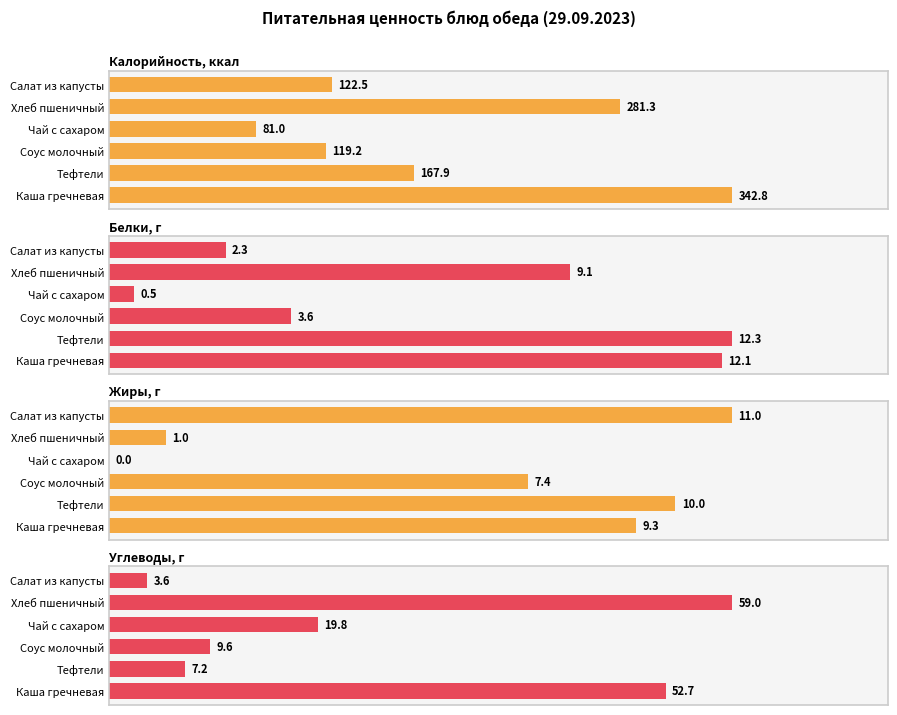

What is the difference between the highest and lowest values at 2?

115.6